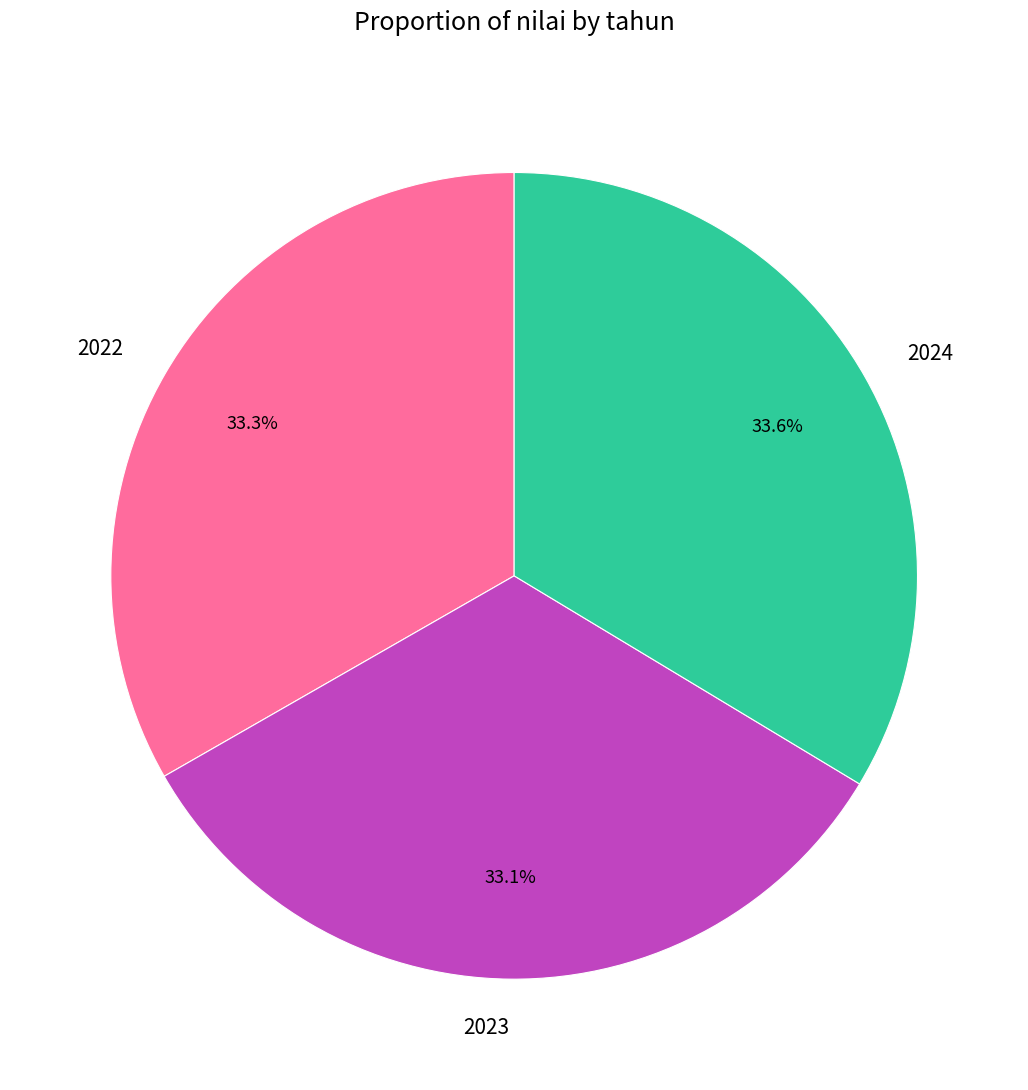

To the nearest percent, what is the combined percentage of 2022 and 2024?

67%